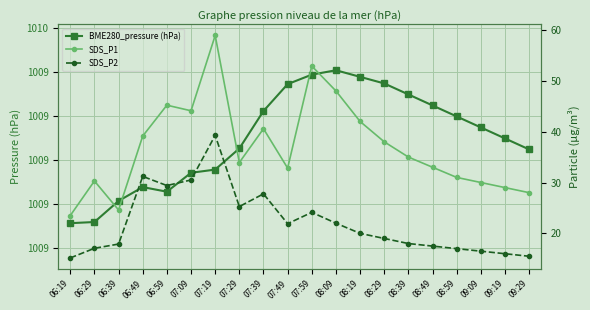

How many interior local peaks does the BME280_pressure (hPa) series have?

2